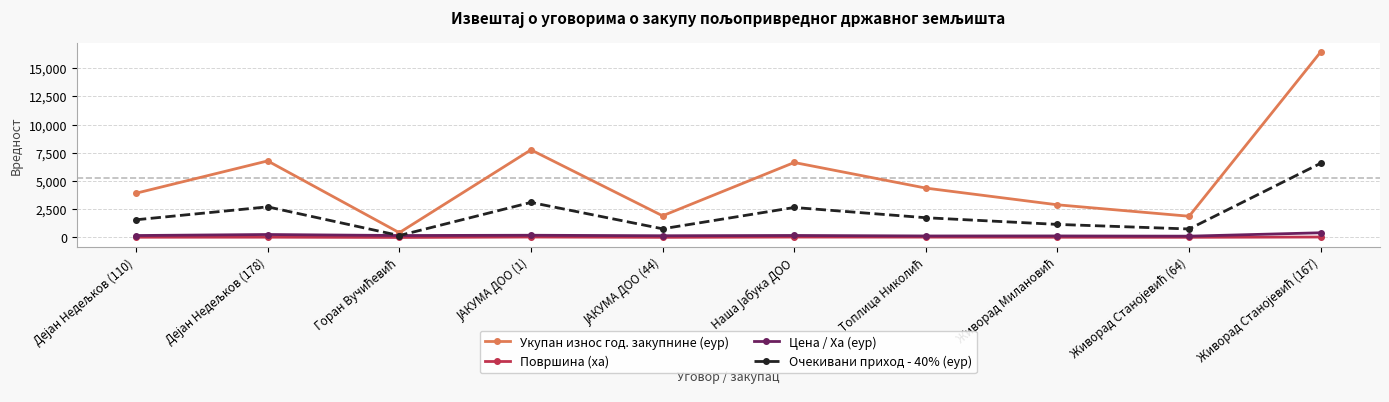

What are all the series names shown in the legend?

Укупан износ год. закупнине (еур), Површина (ха), Цена / Ха (еур), Очекивани приход - 40% (еур)